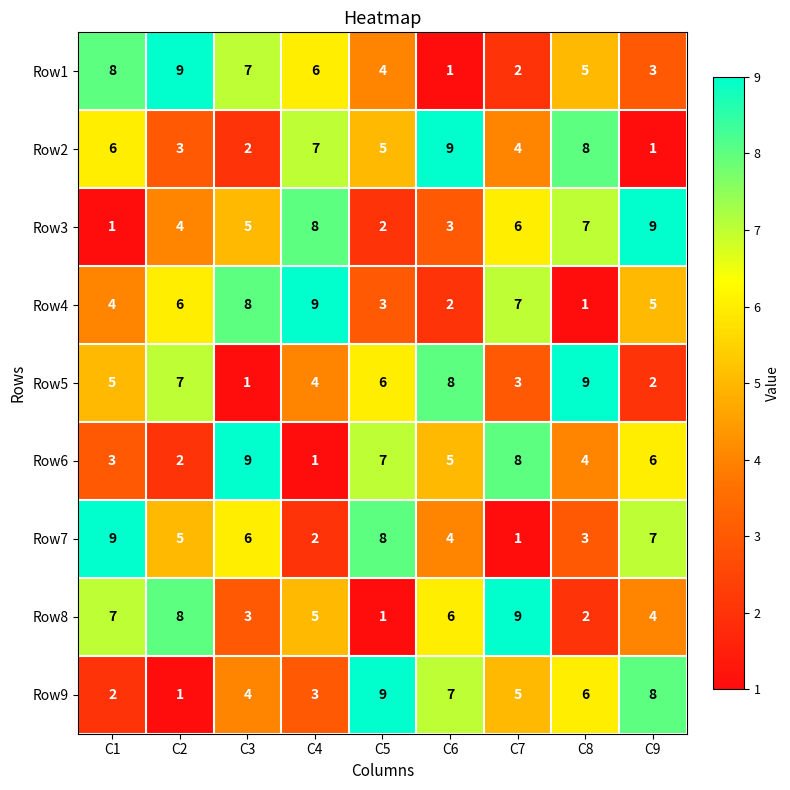

At how many categories does at least one series exceed 3?

9